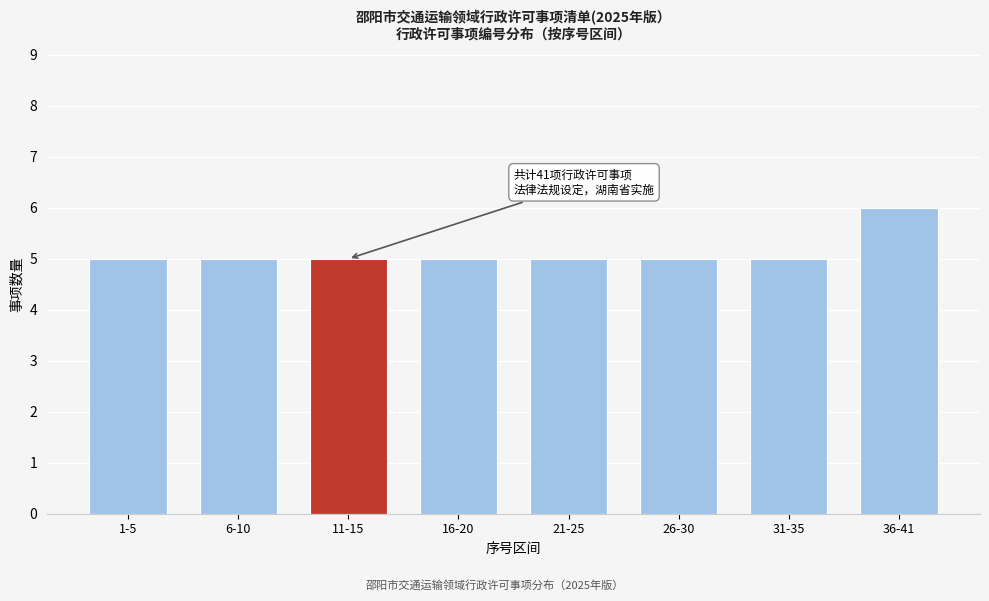

Reading right to left, extract all data points from this chart.

6	5	5	5	5	5	5	5